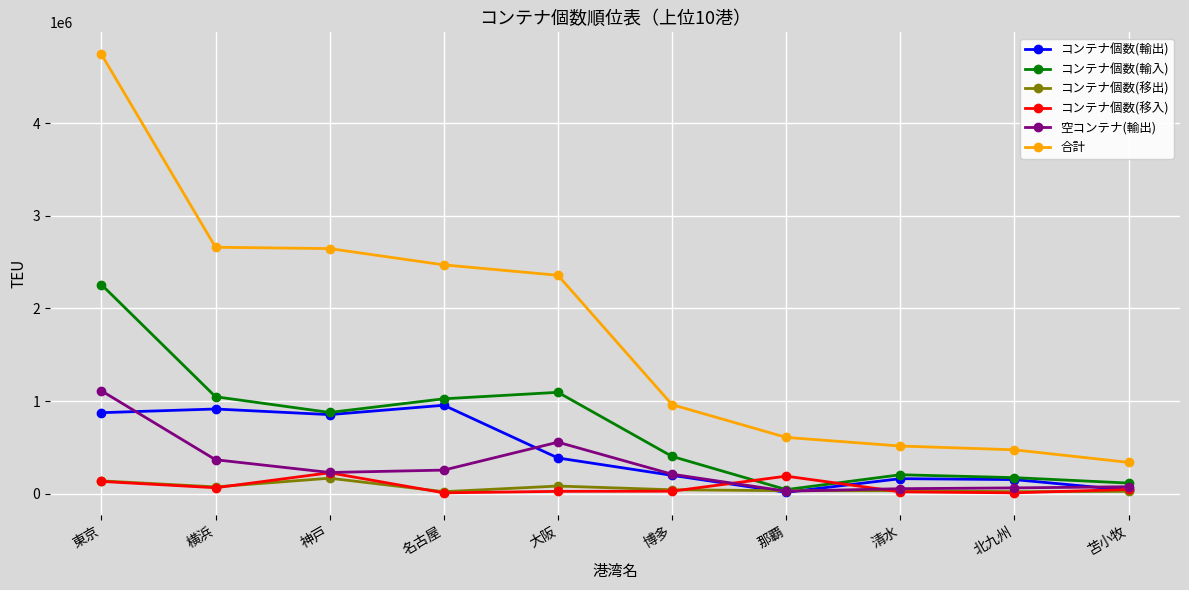

What is the label of the 9th point from the right?

横浜